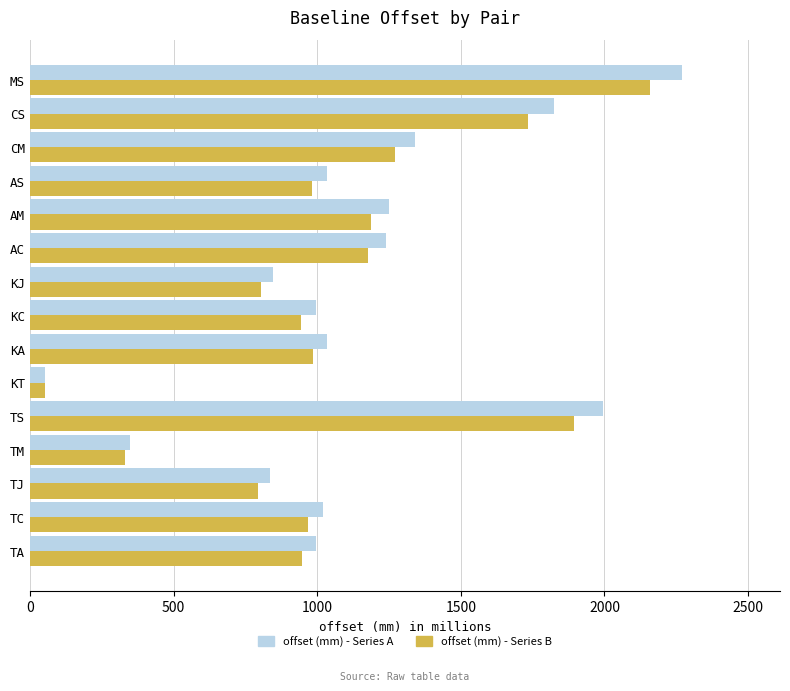

What are all the series names shown in the legend?

offset (mm) - Series A, offset (mm) - Series B